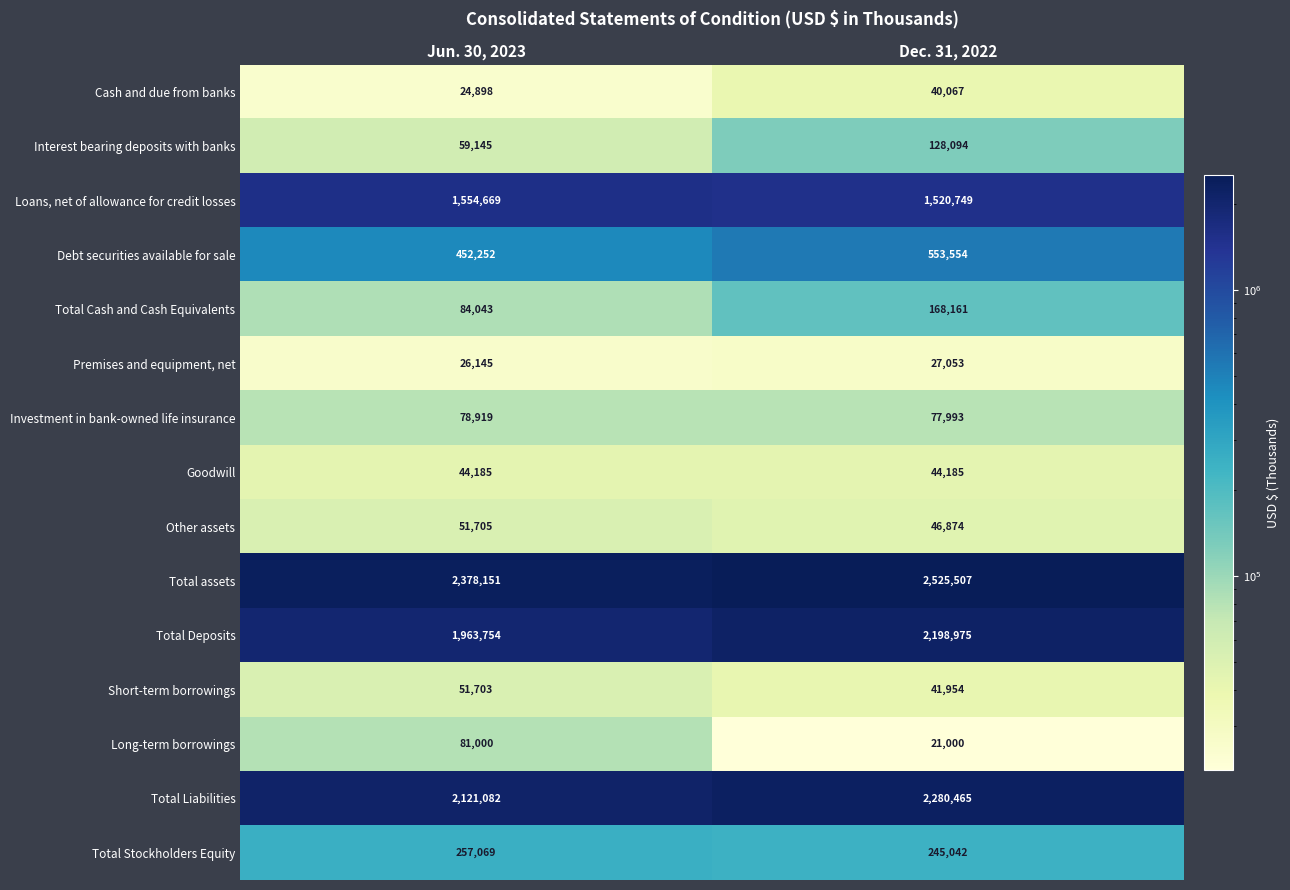

Reading right to left, transcribe all the data shown in this chart.

Cash and due from banks: Dec. 31, 2022=40067	Jun. 30, 2023=24898
Interest bearing deposits with banks: Dec. 31, 2022=128094	Jun. 30, 2023=59145
Loans, net of allowance for credit losses: Dec. 31, 2022=1520749	Jun. 30, 2023=1554669
Debt securities available for sale: Dec. 31, 2022=553554	Jun. 30, 2023=452252
Total Cash and Cash Equivalents: Dec. 31, 2022=168161	Jun. 30, 2023=84043
Premises and equipment, net: Dec. 31, 2022=27053	Jun. 30, 2023=26145
Investment in bank-owned life insurance: Dec. 31, 2022=77993	Jun. 30, 2023=78919
Goodwill: Dec. 31, 2022=44185	Jun. 30, 2023=44185
Other assets: Dec. 31, 2022=46874	Jun. 30, 2023=51705
Total assets: Dec. 31, 2022=2525507	Jun. 30, 2023=2378151
Total Deposits: Dec. 31, 2022=2198975	Jun. 30, 2023=1963754
Short-term borrowings: Dec. 31, 2022=41954	Jun. 30, 2023=51703
Long-term borrowings: Dec. 31, 2022=21000	Jun. 30, 2023=81000
Total Liabilities: Dec. 31, 2022=2280465	Jun. 30, 2023=2121082
Total Stockholders Equity: Dec. 31, 2022=245042	Jun. 30, 2023=257069